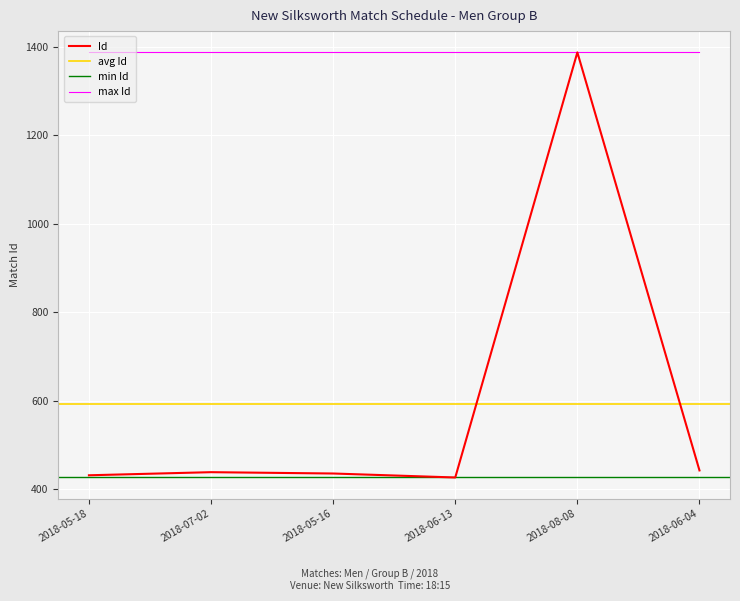

Where is the data nearest to the value 906?

2018-06-04